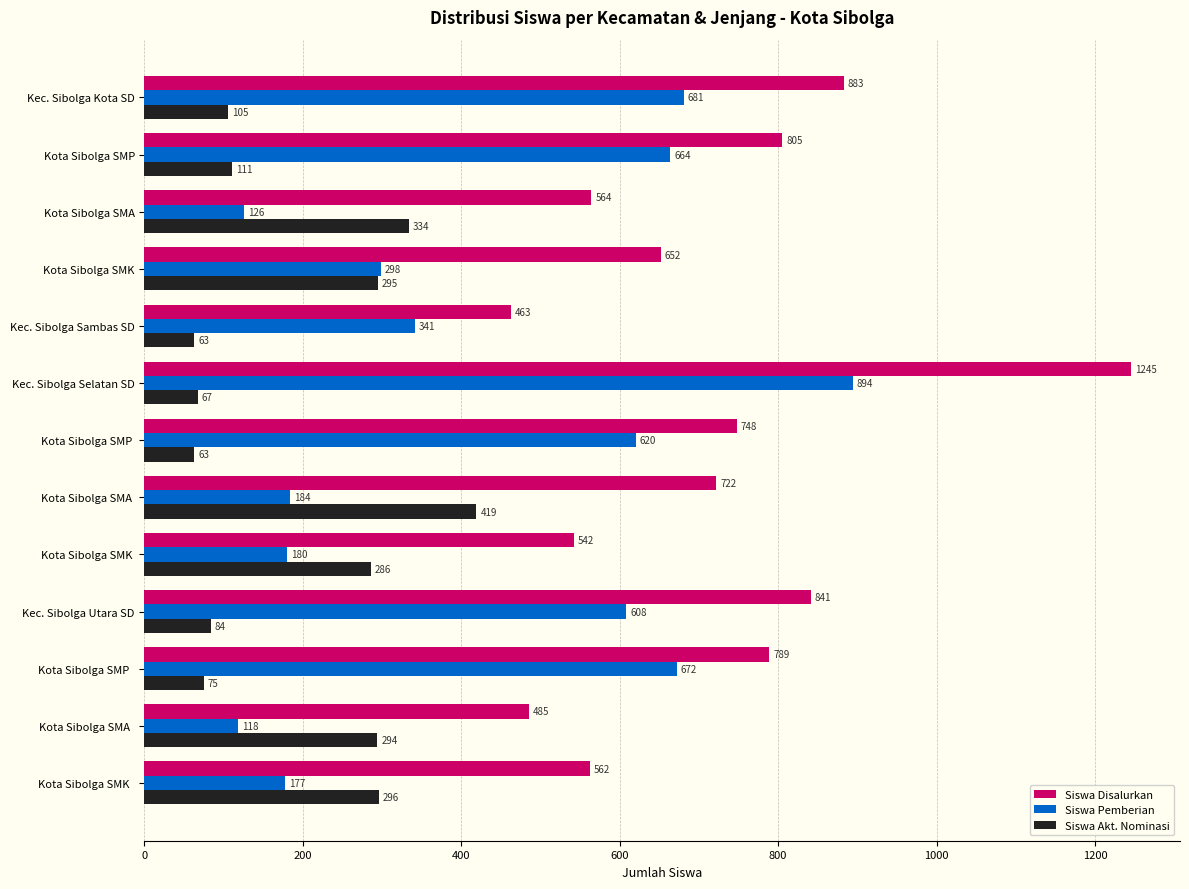

The value of Siswa Disalurkan at Kec. Sibolga Selatan SD is 1245. True or false?

True